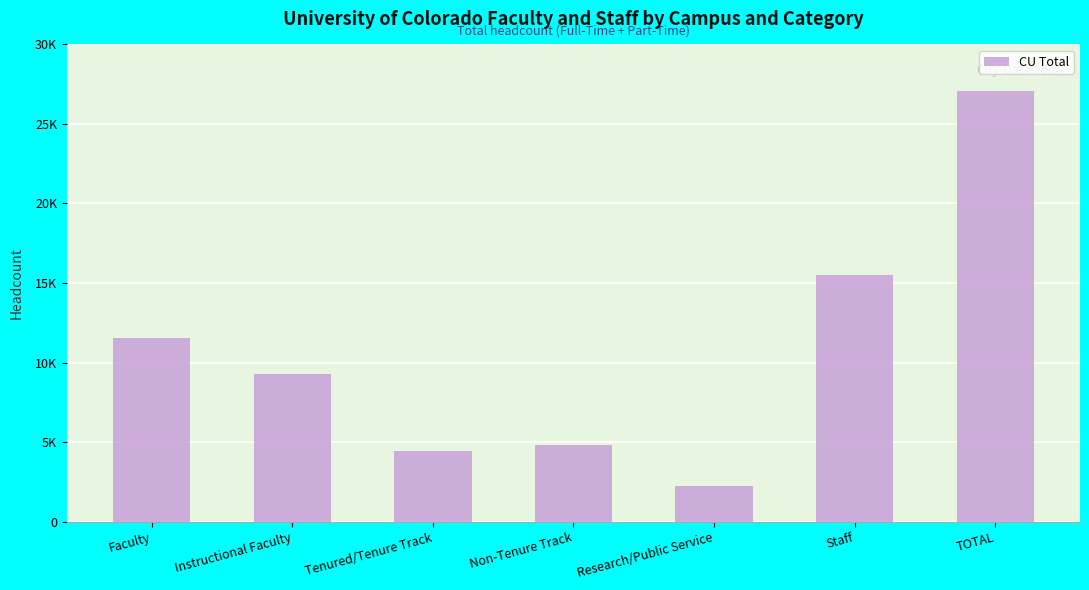

What is the difference between the maximum and minimum values?

24805